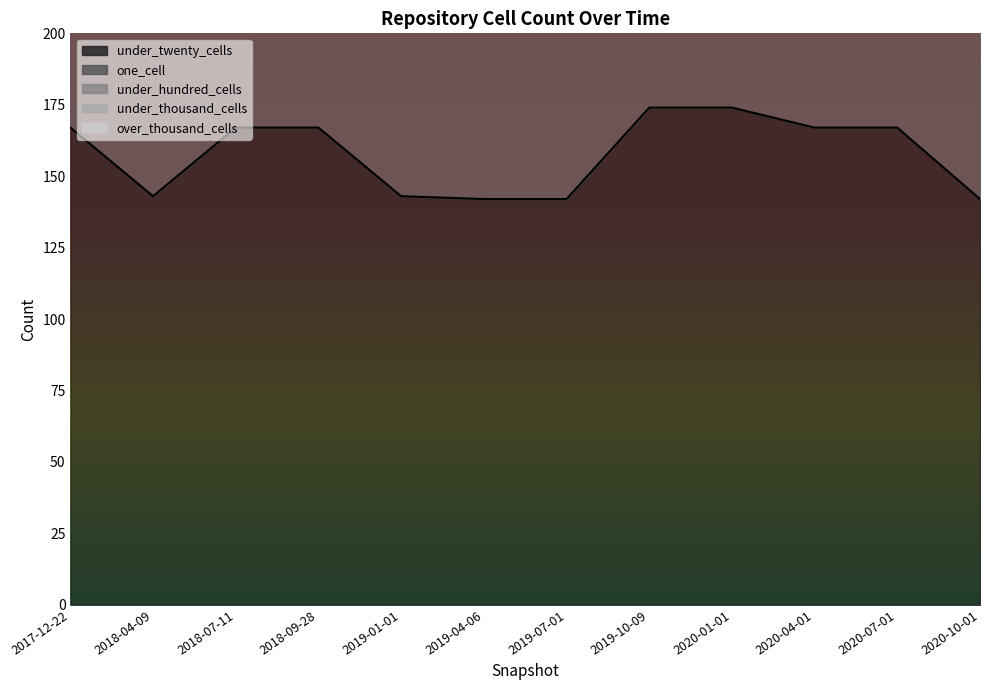

True or false: over_thousand_cells and under_hundred_cells intersect in this chart.

False